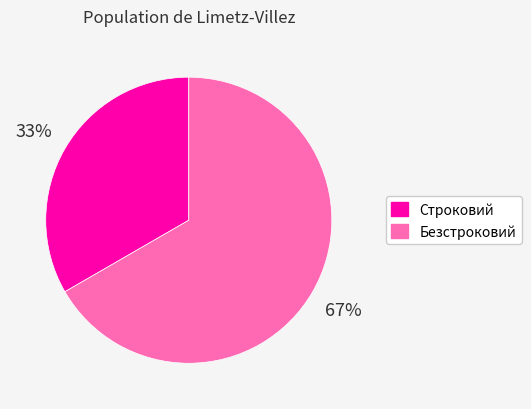

What is the smallest slice in the pie chart?

Строковий